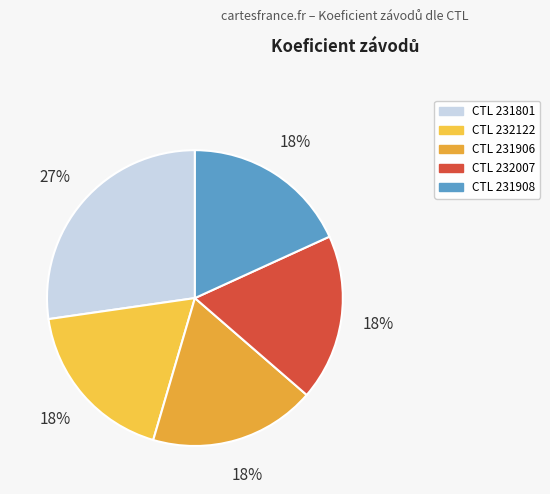

How many slices are in this pie chart?

5